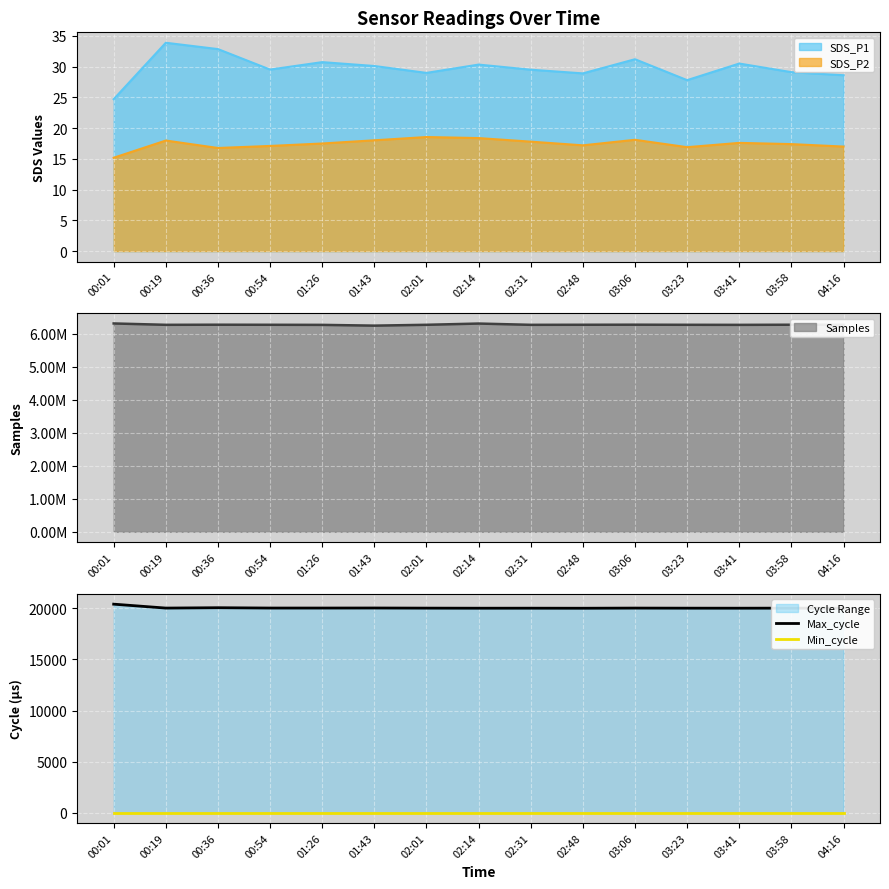

What is the average value of the Min_cycle series?

22